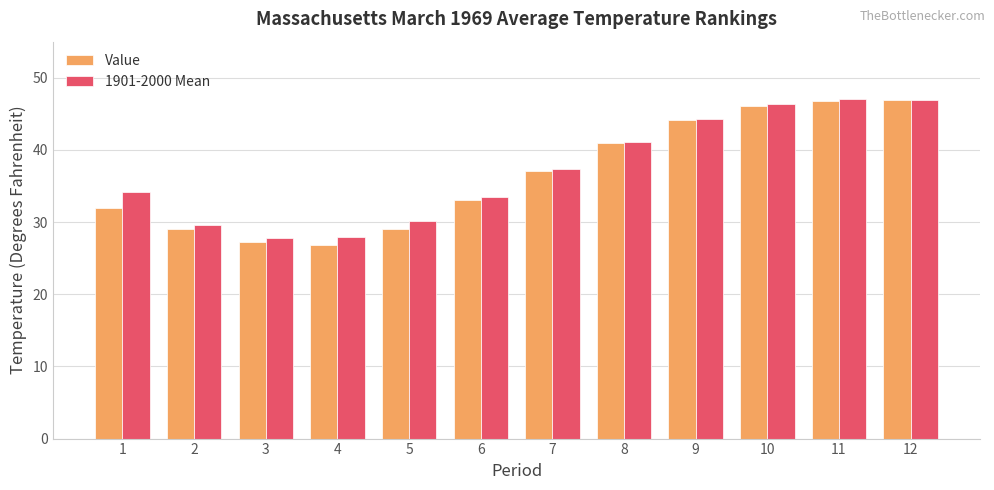

What is the total value across all series at 4?

54.7